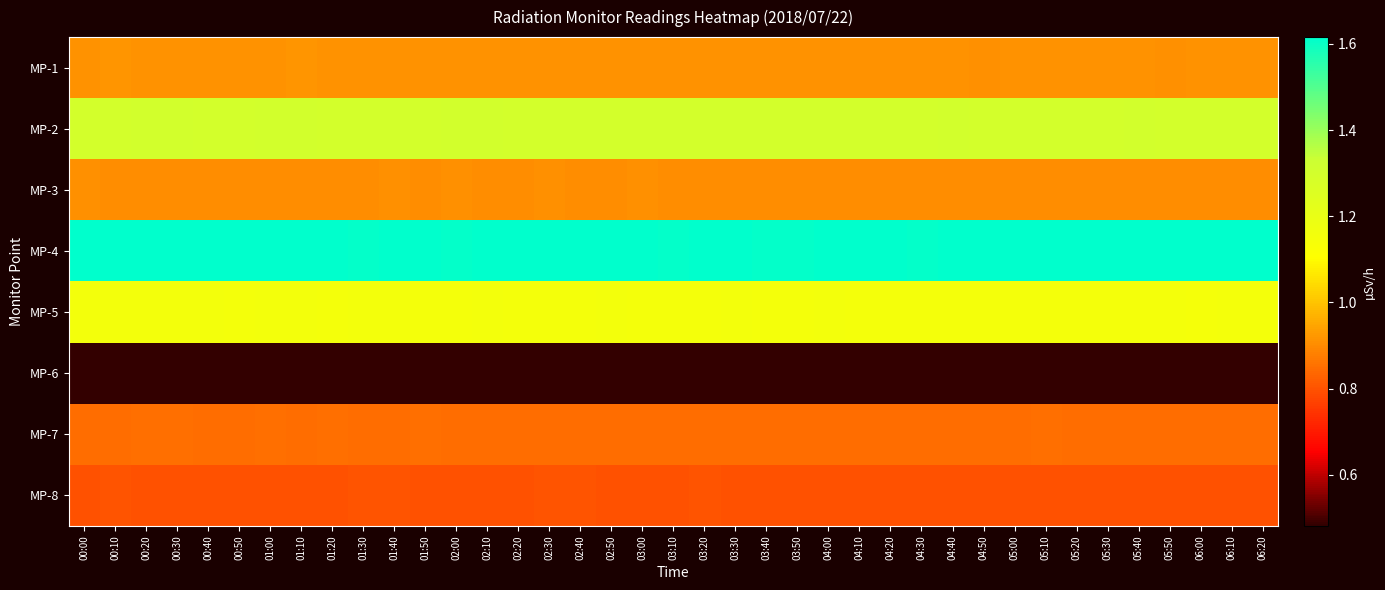

Reading right to left, list all the values displayed in this chart.

MP-1: 06:20=0.9	06:10=0.9	06:00=0.9	05:50=0.9	05:40=0.9	05:30=0.9	05:20=0.9	05:10=0.9	05:00=0.9	04:50=0.9	04:40=0.9	04:30=0.9	04:20=0.9	04:10=0.9	04:00=0.9	03:50=0.9	03:40=0.9	03:30=0.9	03:20=0.9	03:10=0.9	03:00=0.9	02:50=0.9	02:40=0.9	02:30=0.9	02:20=0.9	02:10=0.9	02:00=0.9	01:50=0.9	01:40=0.9	01:30=0.9	01:20=0.9	01:10=0.9	01:00=0.9	00:50=0.9	00:40=0.9	00:30=0.9	00:20=0.9	00:10=0.9	00:00=0.9
MP-2: 06:20=1.3	06:10=1.3	06:00=1.3	05:50=1.3	05:40=1.3	05:30=1.3	05:20=1.3	05:10=1.3	05:00=1.3	04:50=1.3	04:40=1.3	04:30=1.3	04:20=1.3	04:10=1.3	04:00=1.3	03:50=1.3	03:40=1.3	03:30=1.3	03:20=1.3	03:10=1.3	03:00=1.3	02:50=1.3	02:40=1.3	02:30=1.3	02:20=1.3	02:10=1.3	02:00=1.3	01:50=1.3	01:40=1.3	01:30=1.3	01:20=1.3	01:10=1.3	01:00=1.3	00:50=1.3	00:40=1.3	00:30=1.3	00:20=1.3	00:10=1.3	00:00=1.3
MP-3: 06:20=0.9	06:10=0.9	06:00=0.9	05:50=0.9	05:40=0.9	05:30=0.9	05:20=0.9	05:10=0.9	05:00=0.9	04:50=0.9	04:40=0.9	04:30=0.9	04:20=0.9	04:10=0.9	04:00=0.9	03:50=0.9	03:40=0.9	03:30=0.9	03:20=0.9	03:10=0.9	03:00=0.9	02:50=0.9	02:40=0.9	02:30=0.9	02:20=0.9	02:10=0.9	02:00=0.9	01:50=0.9	01:40=0.9	01:30=0.9	01:20=0.9	01:10=0.9	01:00=0.9	00:50=0.9	00:40=0.9	00:30=0.9	00:20=0.9	00:10=0.9	00:00=0.9
MP-4: 06:20=1.6	06:10=1.6	06:00=1.6	05:50=1.6	05:40=1.6	05:30=1.6	05:20=1.6	05:10=1.6	05:00=1.6	04:50=1.6	04:40=1.6	04:30=1.6	04:20=1.6	04:10=1.6	04:00=1.6	03:50=1.6	03:40=1.6	03:30=1.6	03:20=1.6	03:10=1.6	03:00=1.6	02:50=1.6	02:40=1.6	02:30=1.6	02:20=1.6	02:10=1.6	02:00=1.6	01:50=1.6	01:40=1.6	01:30=1.6	01:20=1.6	01:10=1.6	01:00=1.6	00:50=1.6	00:40=1.6	00:30=1.6	00:20=1.6	00:10=1.6	00:00=1.6
MP-5: 06:20=1.2	06:10=1.2	06:00=1.1	05:50=1.2	05:40=1.2	05:30=1.2	05:20=1.2	05:10=1.2	05:00=1.2	04:50=1.2	04:40=1.2	04:30=1.2	04:20=1.2	04:10=1.2	04:00=1.2	03:50=1.2	03:40=1.2	03:30=1.2	03:20=1.2	03:10=1.2	03:00=1.2	02:50=1.2	02:40=1.2	02:30=1.2	02:20=1.2	02:10=1.2	02:00=1.2	01:50=1.2	01:40=1.2	01:30=1.2	01:20=1.2	01:10=1.2	01:00=1.2	00:50=1.2	00:40=1.2	00:30=1.2	00:20=1.2	00:10=1.2	00:00=1.2
MP-6: 06:20=0.5	06:10=0.5	06:00=0.5	05:50=0.5	05:40=0.5	05:30=0.5	05:20=0.5	05:10=0.5	05:00=0.5	04:50=0.5	04:40=0.5	04:30=0.5	04:20=0.5	04:10=0.5	04:00=0.5	03:50=0.5	03:40=0.5	03:30=0.5	03:20=0.5	03:10=0.5	03:00=0.5	02:50=0.5	02:40=0.5	02:30=0.5	02:20=0.5	02:10=0.5	02:00=0.5	01:50=0.5	01:40=0.5	01:30=0.5	01:20=0.5	01:10=0.5	01:00=0.5	00:50=0.5	00:40=0.5	00:30=0.5	00:20=0.5	00:10=0.5	00:00=0.5
MP-7: 06:20=0.8	06:10=0.8	06:00=0.8	05:50=0.8	05:40=0.8	05:30=0.8	05:20=0.8	05:10=0.8	05:00=0.8	04:50=0.8	04:40=0.8	04:30=0.8	04:20=0.8	04:10=0.8	04:00=0.8	03:50=0.8	03:40=0.8	03:30=0.8	03:20=0.8	03:10=0.8	03:00=0.8	02:50=0.8	02:40=0.8	02:30=0.8	02:20=0.8	02:10=0.8	02:00=0.8	01:50=0.8	01:40=0.8	01:30=0.8	01:20=0.8	01:10=0.8	01:00=0.8	00:50=0.8	00:40=0.8	00:30=0.8	00:20=0.8	00:10=0.8	00:00=0.8
MP-8: 06:20=0.8	06:10=0.8	06:00=0.8	05:50=0.8	05:40=0.8	05:30=0.8	05:20=0.8	05:10=0.8	05:00=0.8	04:50=0.8	04:40=0.8	04:30=0.8	04:20=0.8	04:10=0.8	04:00=0.8	03:50=0.8	03:40=0.8	03:30=0.8	03:20=0.8	03:10=0.8	03:00=0.8	02:50=0.8	02:40=0.8	02:30=0.8	02:20=0.8	02:10=0.8	02:00=0.8	01:50=0.8	01:40=0.8	01:30=0.8	01:20=0.8	01:10=0.8	01:00=0.8	00:50=0.8	00:40=0.8	00:30=0.8	00:20=0.8	00:10=0.8	00:00=0.8